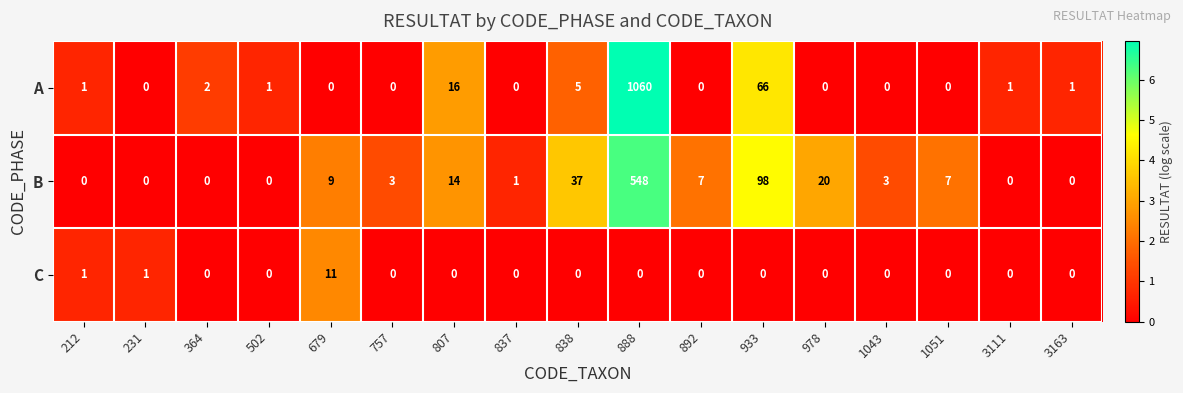

How many values in the C series exceed 0?

3